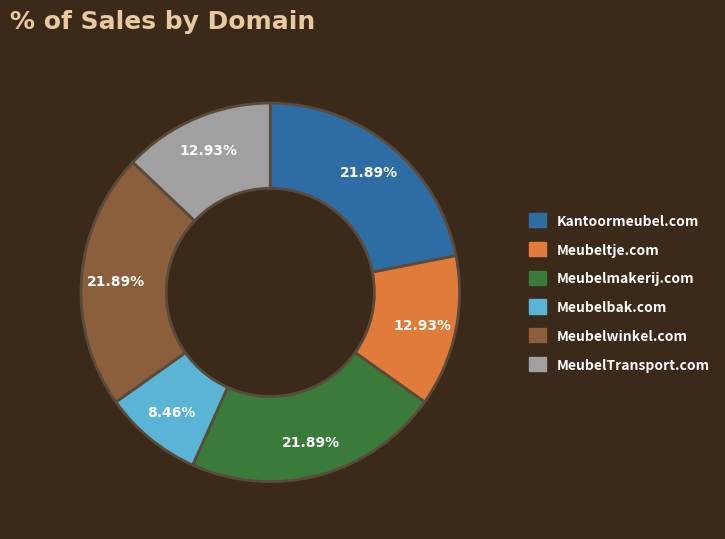

To the nearest percent, what is the difference between the largest and smallest slice percentages?

13%